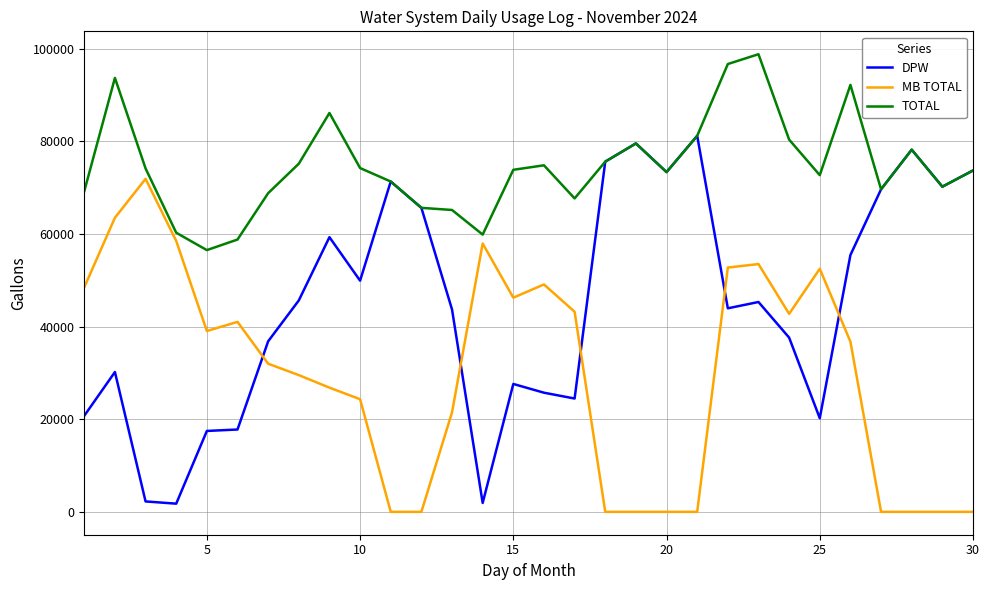

What is the highest value of the TOTAL series?

98835